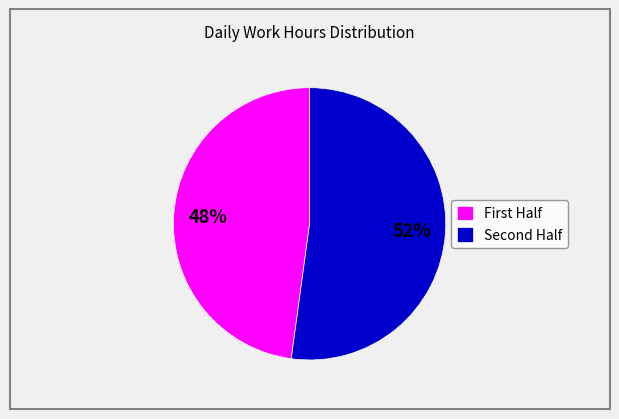

Is there a majority slice in this chart?

Yes